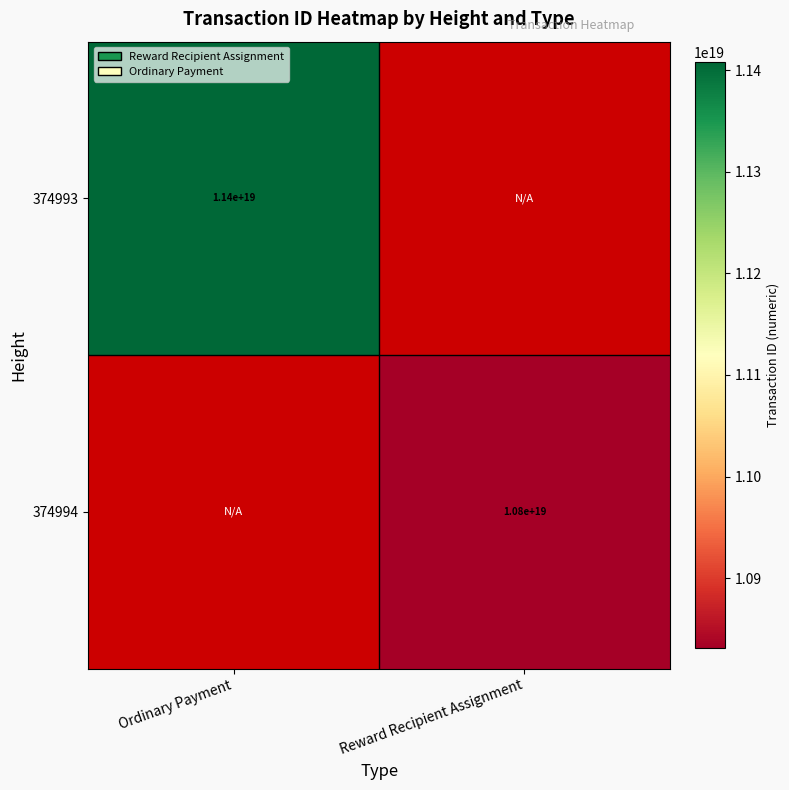

What is the maximum value shown in the chart?

11407514199127138304.0